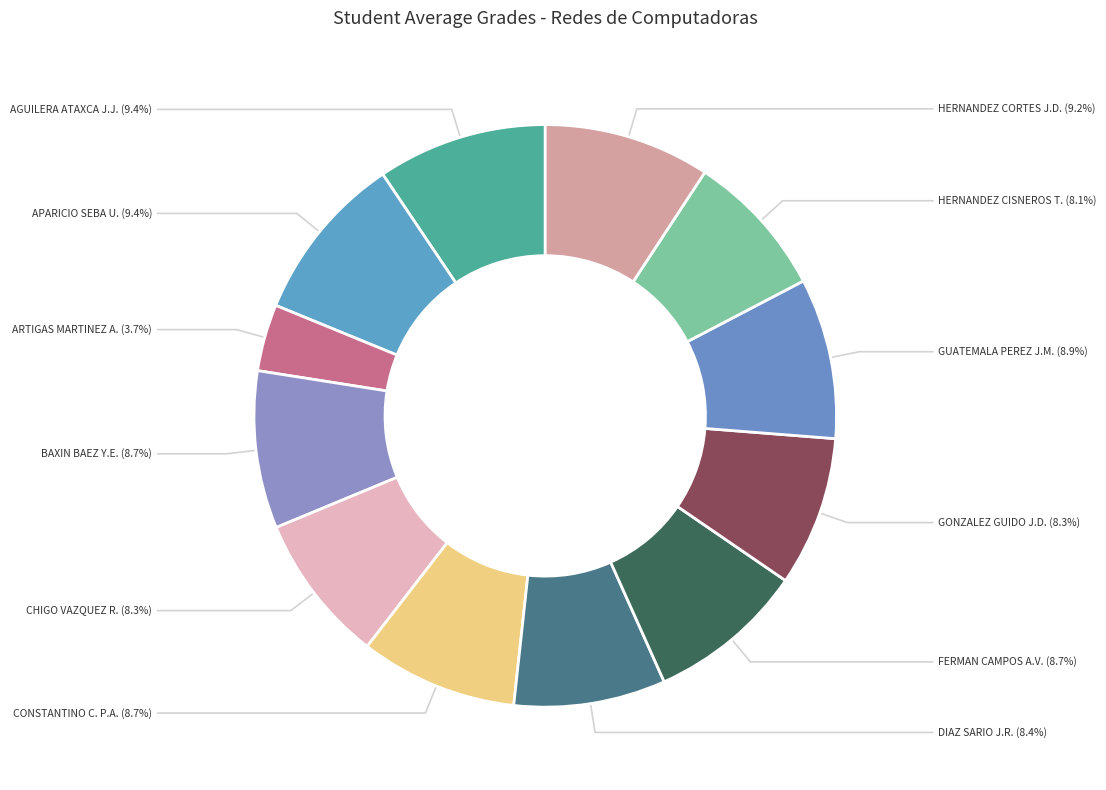

To the nearest percent, what is the difference between the largest and smallest slice percentages?

6%